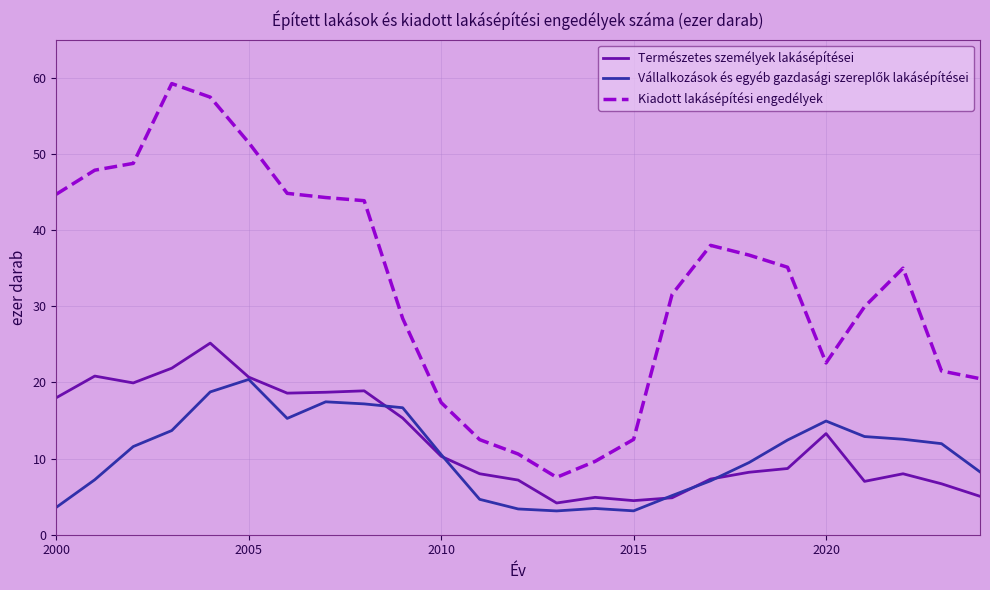

What is the maximum value for Természetes személyek lakásépítései?

25.2